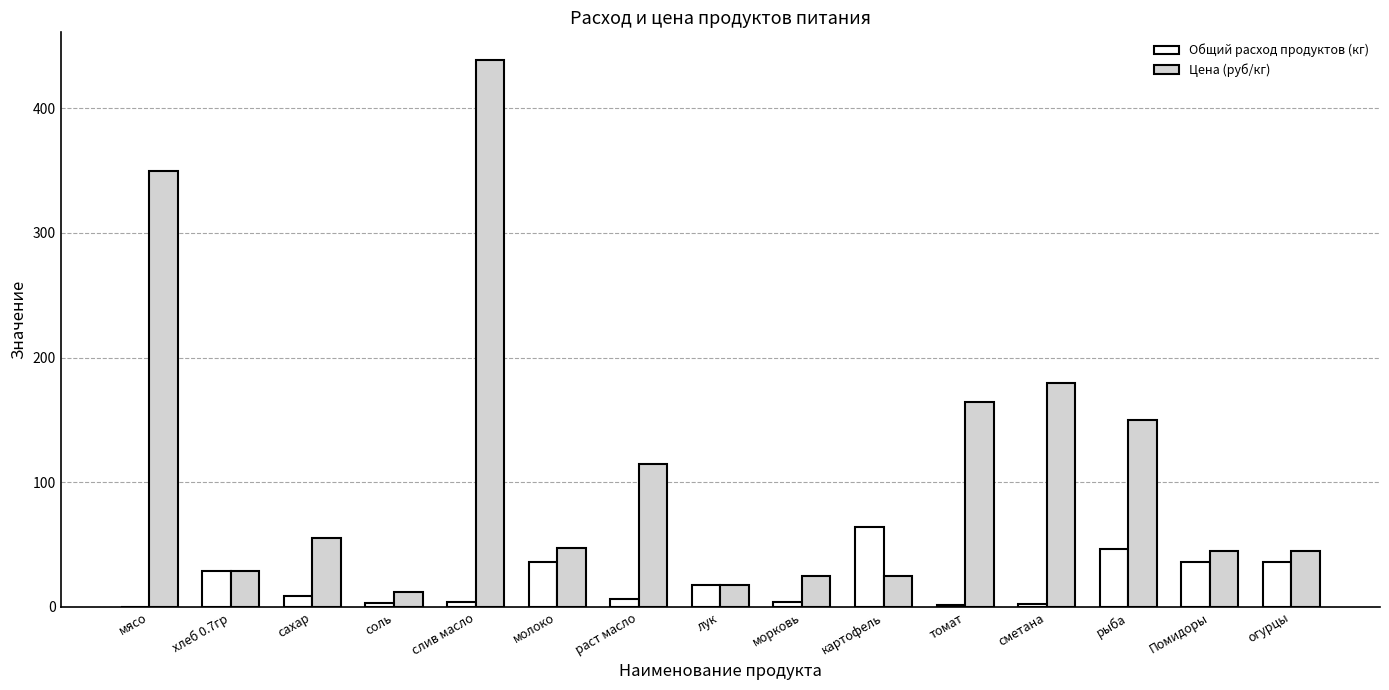

Count the number of categories in the chart.

15